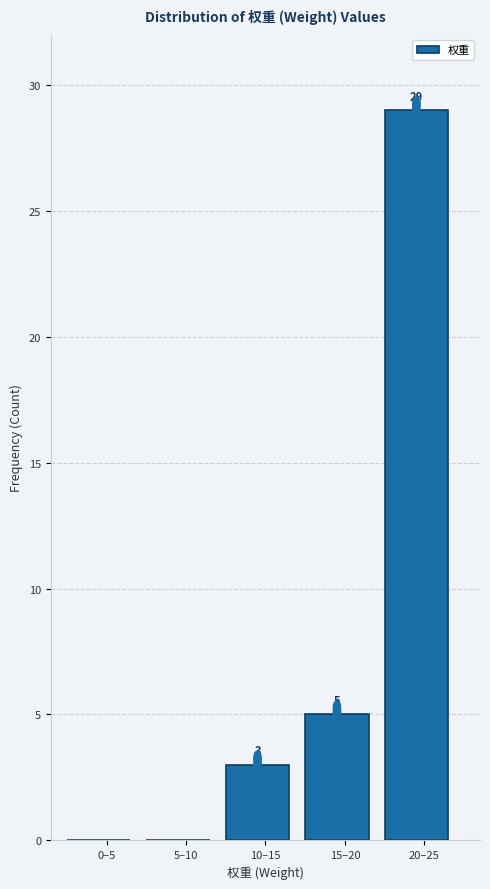

Reading right to left, what are all the values shown in this chart?

20–25=29	15–20=5	10–15=3	5–10=0	0–5=0